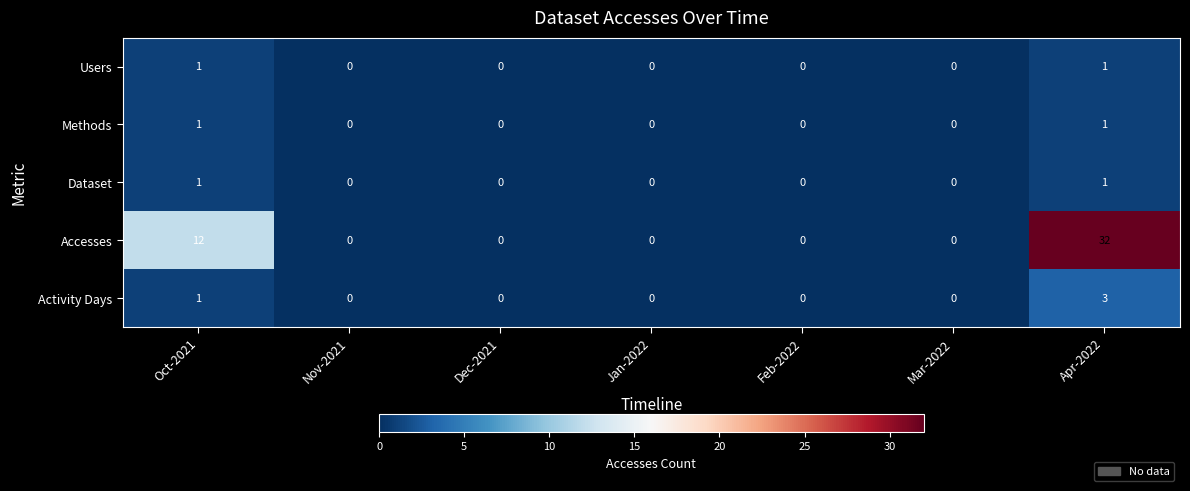

Is it true that Users equals 0 at Apr-2022?

False